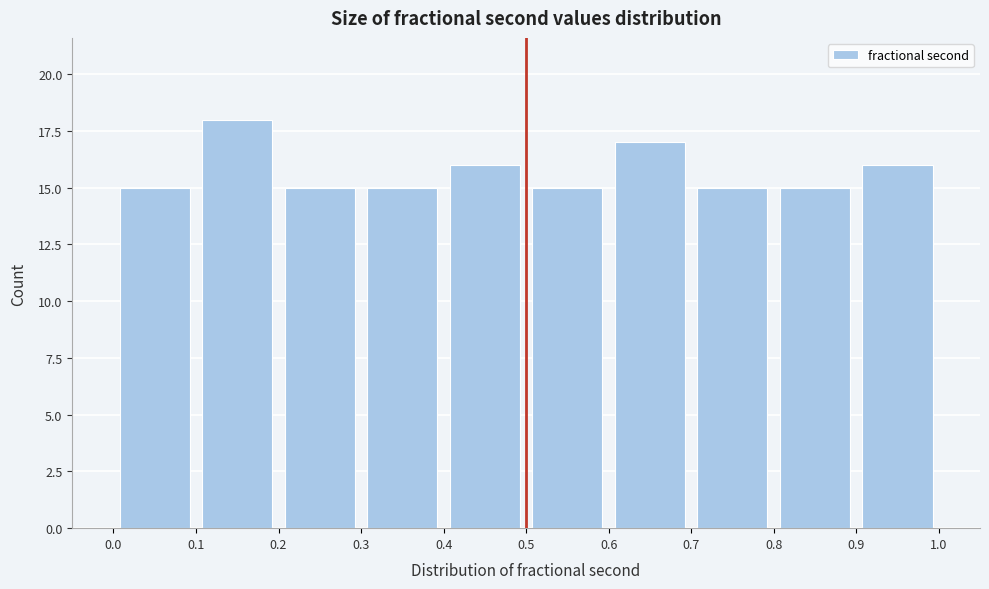

Reading left to right, transcribe this chart: for each bar, give the range it covers on the x-axis and its height. The values are not printed on the chart, so give them approximately, as read against the axis.

0.0 to 0.1: 15
0.1 to 0.2: 18
0.2 to 0.3: 15
0.3 to 0.4: 15
0.4 to 0.5: 16
0.5 to 0.6: 15
0.6 to 0.7: 17
0.7 to 0.8: 15
0.8 to 0.9: 15
0.9 to 1.0: 16